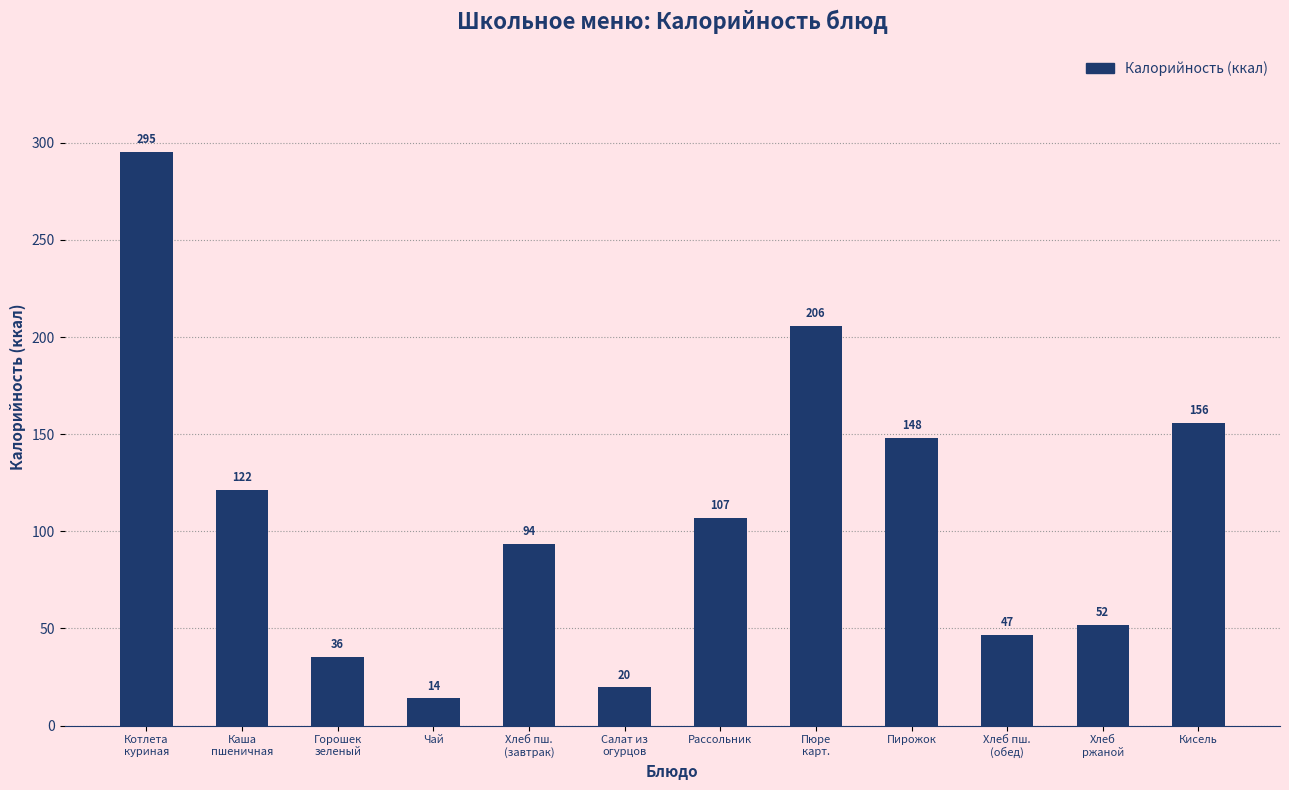

Is it true that the value at Пюре
карт. is 205.9?

True